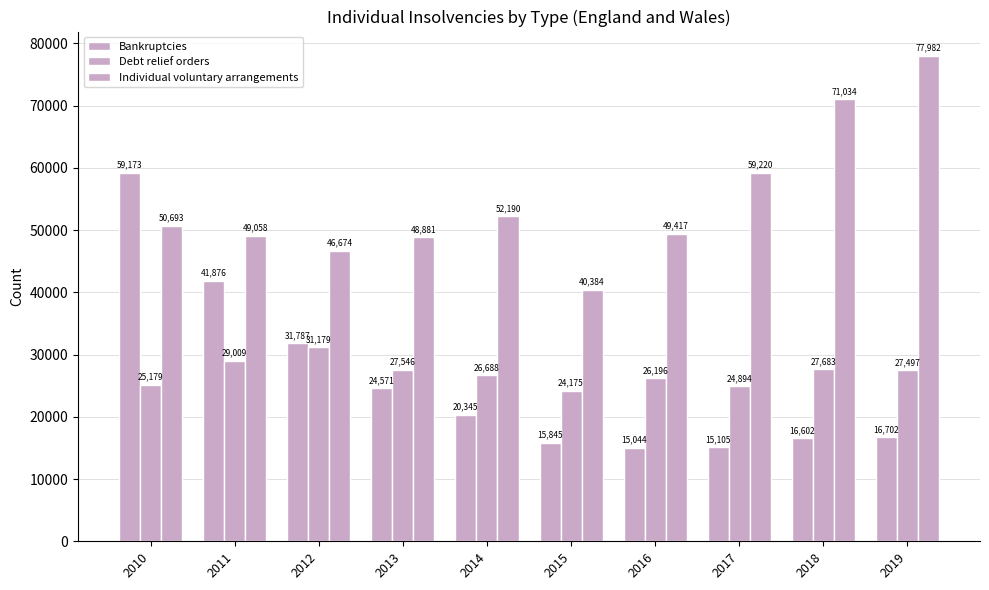

Are the bars grouped side by side (vs. stacked)?

Yes